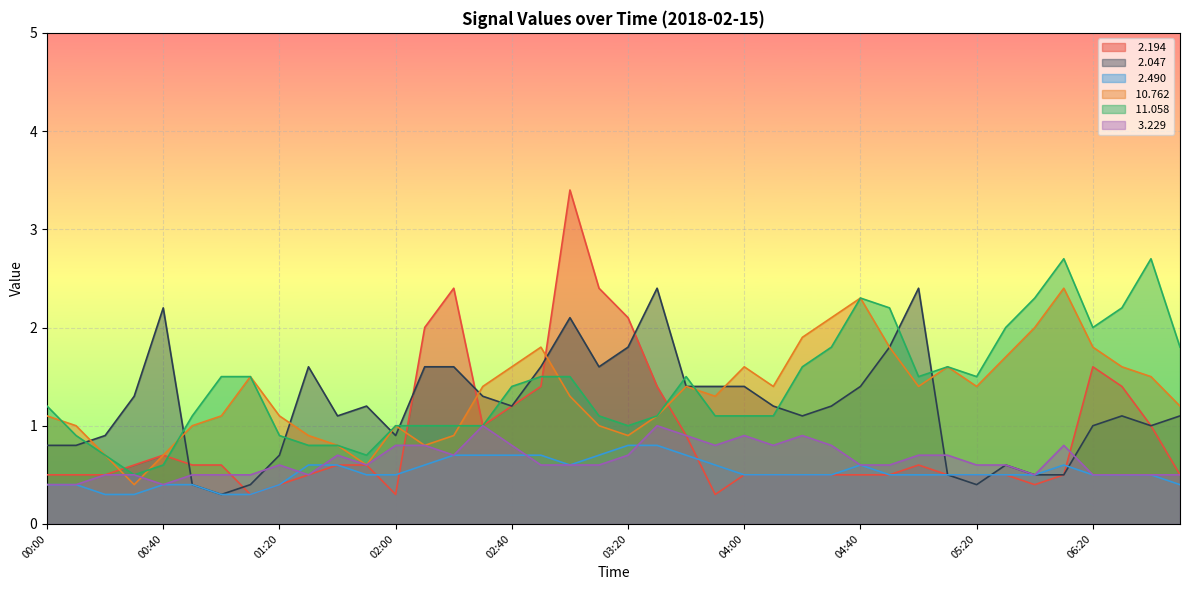

At which category is the sum across all series the highest?

03:00